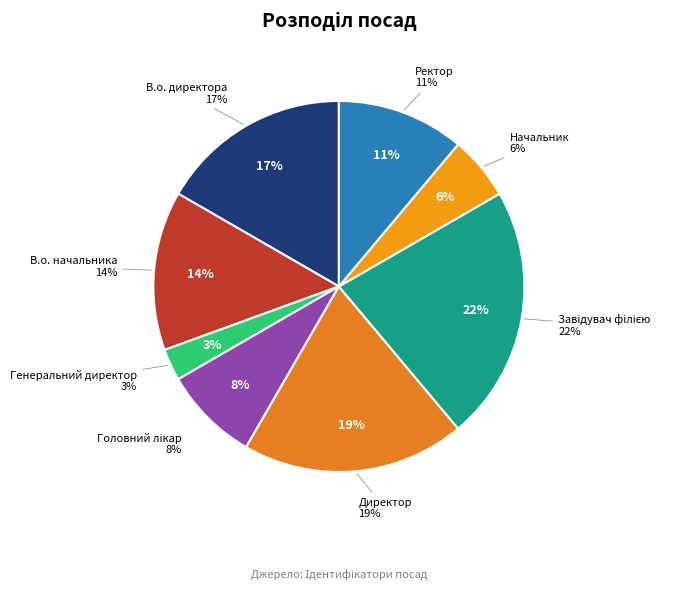

To the nearest percent, what is the difference between the largest and smallest slice percentages?

19%